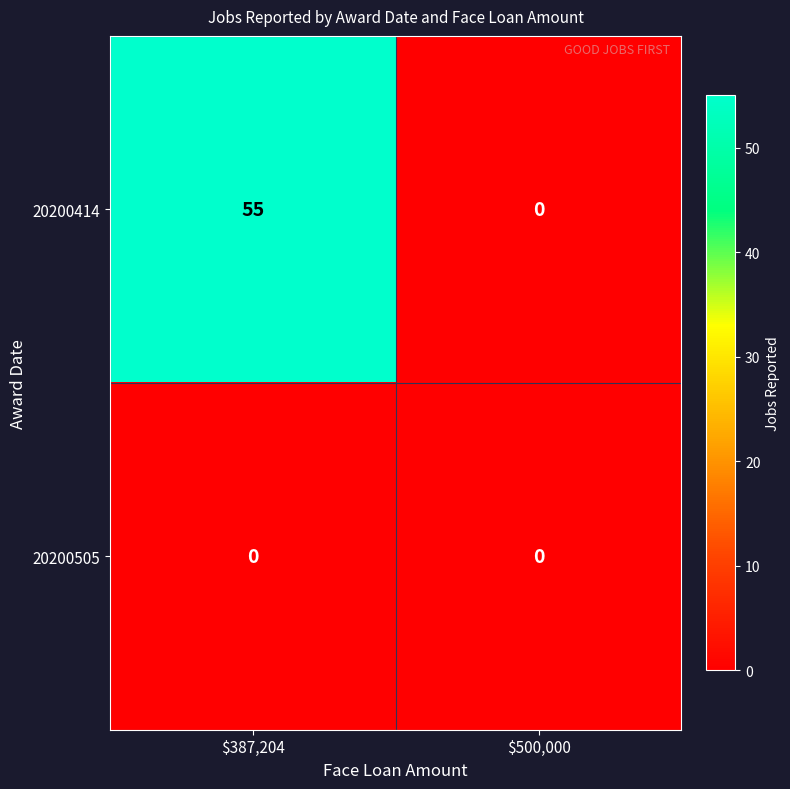

The value of 20200505 at $387,204 is 0. True or false?

True